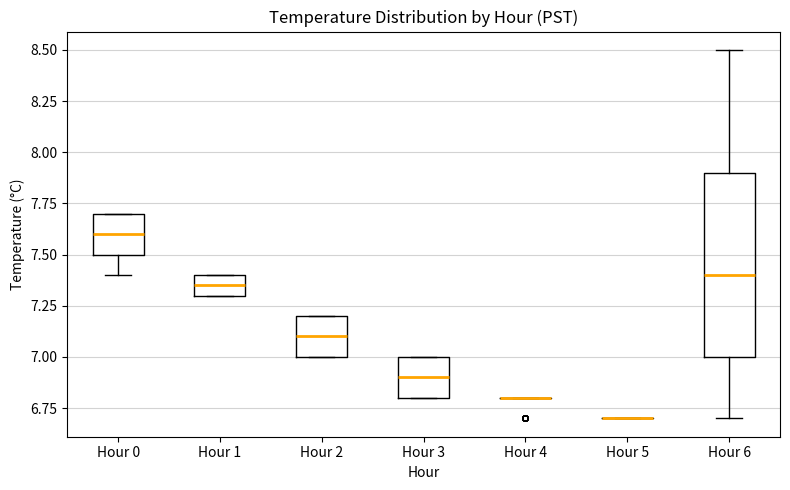

Reading left to right, transcribe this box plot: for each box, give where its median line is, the range the box spans, and where its two whiskers end, as read against the y-axis. The values are not printed on the chart, so give them approximately, as read against the axis.

Hour 0: median 7.60, box 7.50 to 7.70, whiskers 7.40 to 7.70
Hour 1: median 7.35, box 7.30 to 7.40, whiskers 7.30 to 7.40
Hour 2: median 7.10, box 7.00 to 7.20, whiskers 7.00 to 7.20
Hour 3: median 6.90, box 6.80 to 7.00, whiskers 6.80 to 7.00
Hour 4: box collapsed to a line at 6.80, whiskers 6.80 to 6.80
Hour 5: box collapsed to a line at 6.70, whiskers 6.70 to 6.70
Hour 6: median 7.40, box 7.00 to 7.90, whiskers 6.70 to 8.50